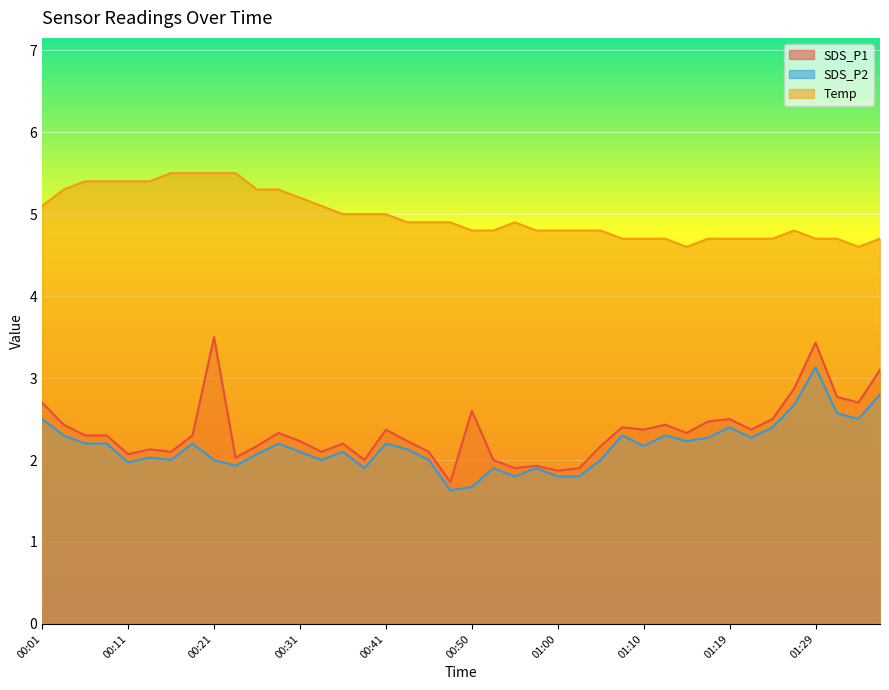

Where is the first local minimum for Temp?

01:15